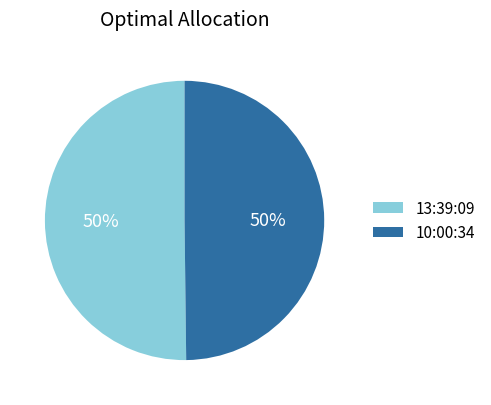

Is the sum of 10:00:34 and 13:39:09 greater than half?

Yes